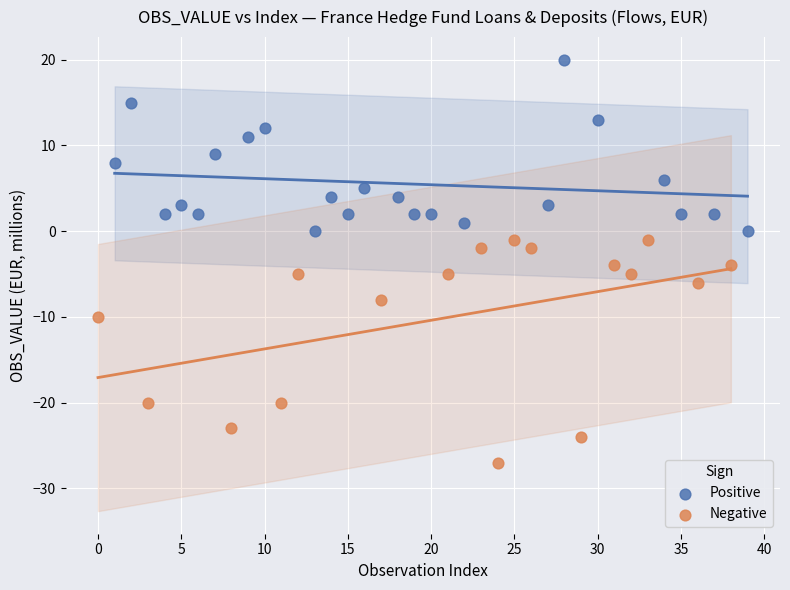

Which series contains the highest Y value?

Positive